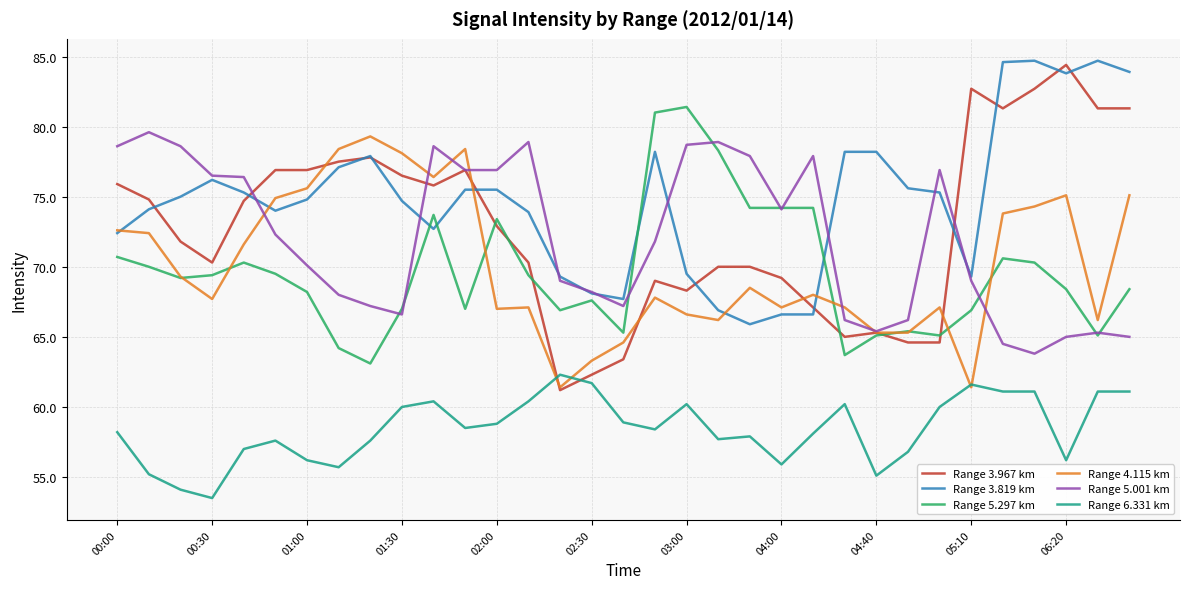

What is the average value of the Range 5.001 km series?

72.0